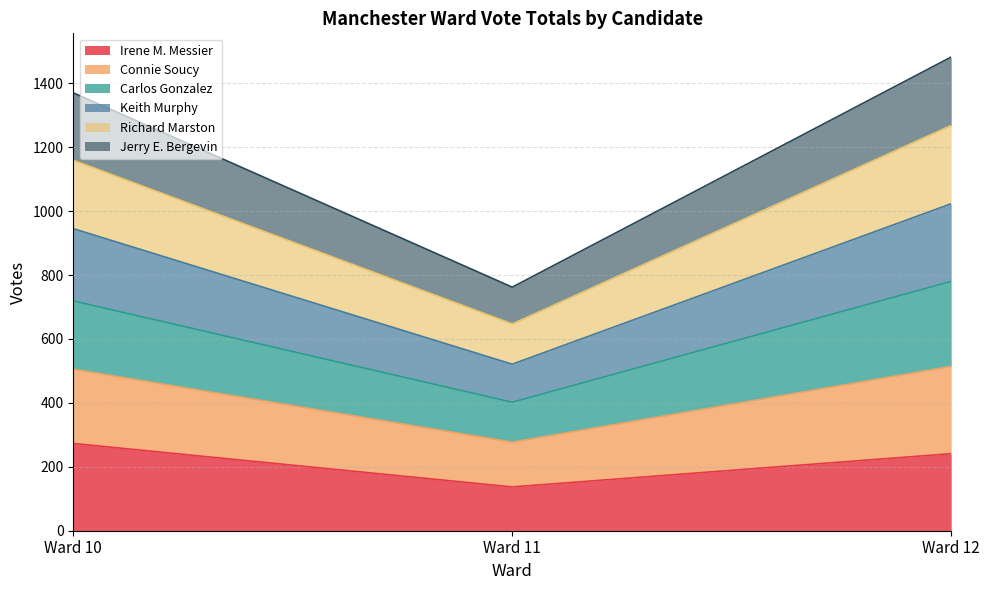

Rank the categories by Irene M. Messier value from highest to lowest.

Ward 10, Ward 12, Ward 11